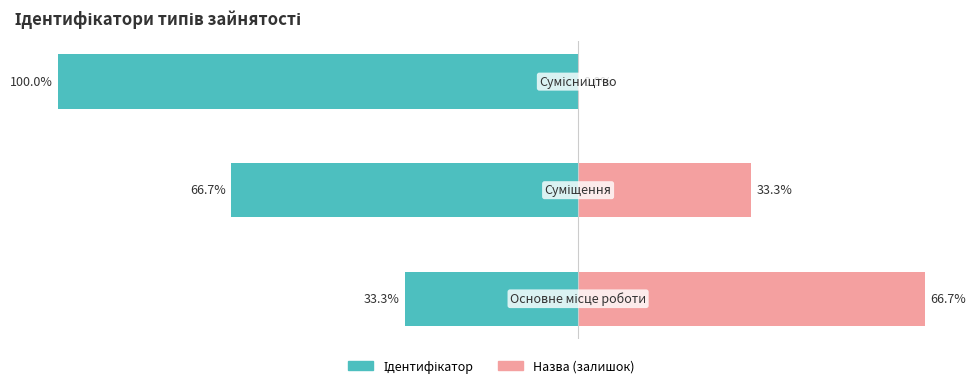

How many bars are there in each group?

2